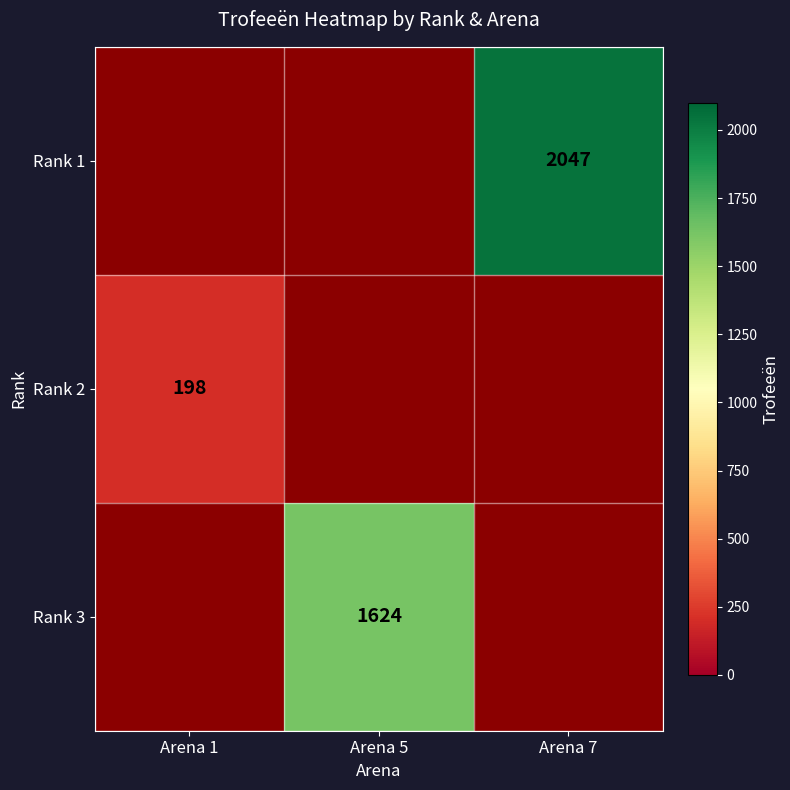

Which category has the lowest value across all series?

Arena 1